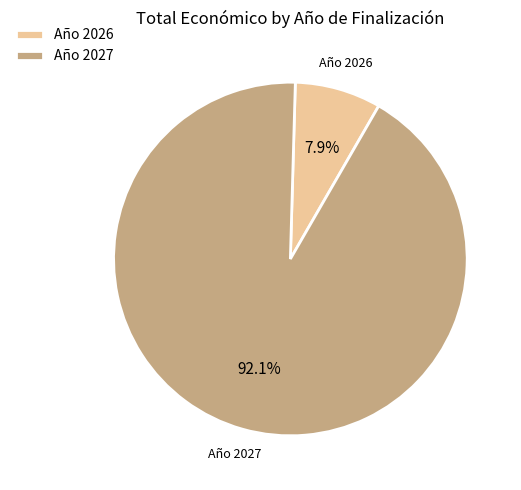

Is the sum of Año 2026 and Año 2027 greater than half?

Yes